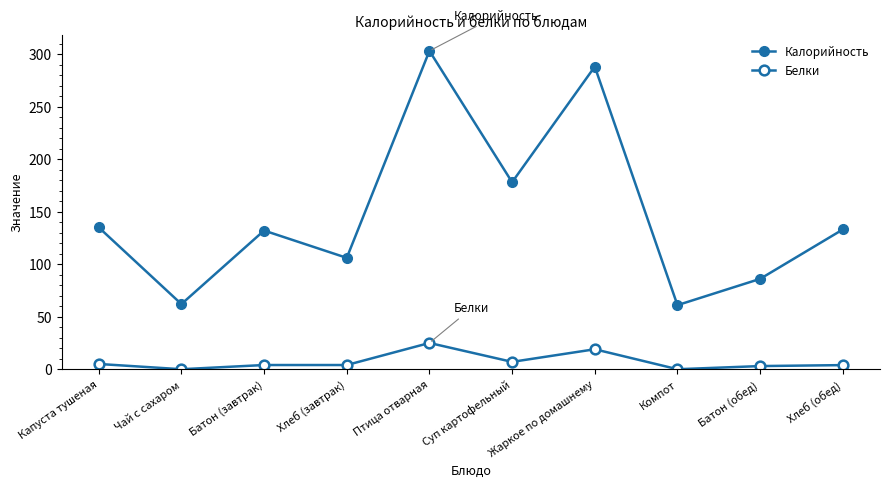

How many lines are shown in the chart?

2